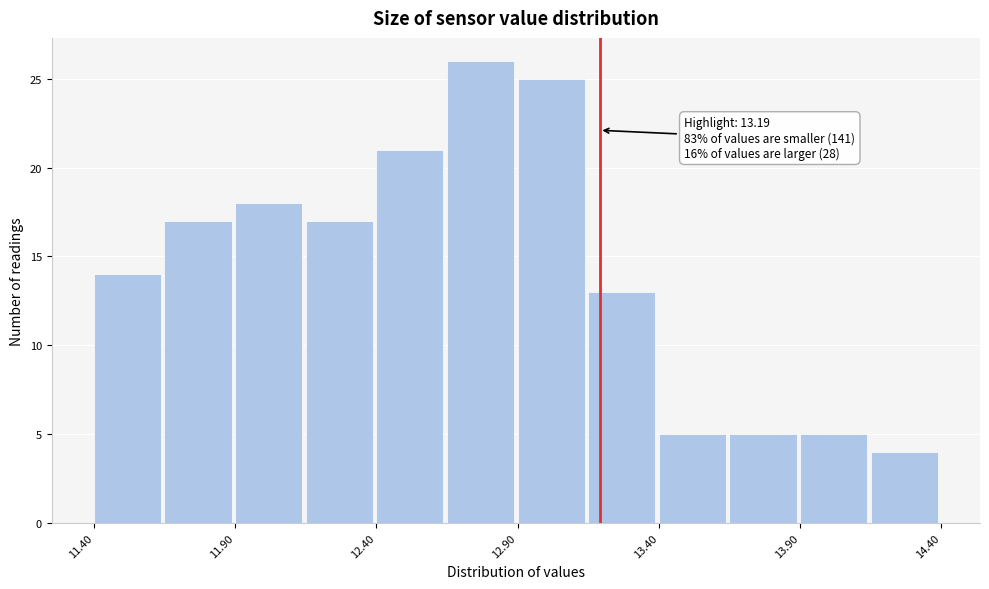

Which range on the x-axis has the tallest bar?

12.65 to 12.90